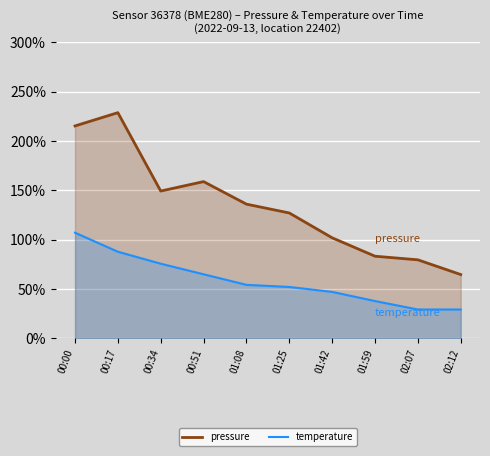

True or false: temperature has a value of 80.8 at 01:08.

False